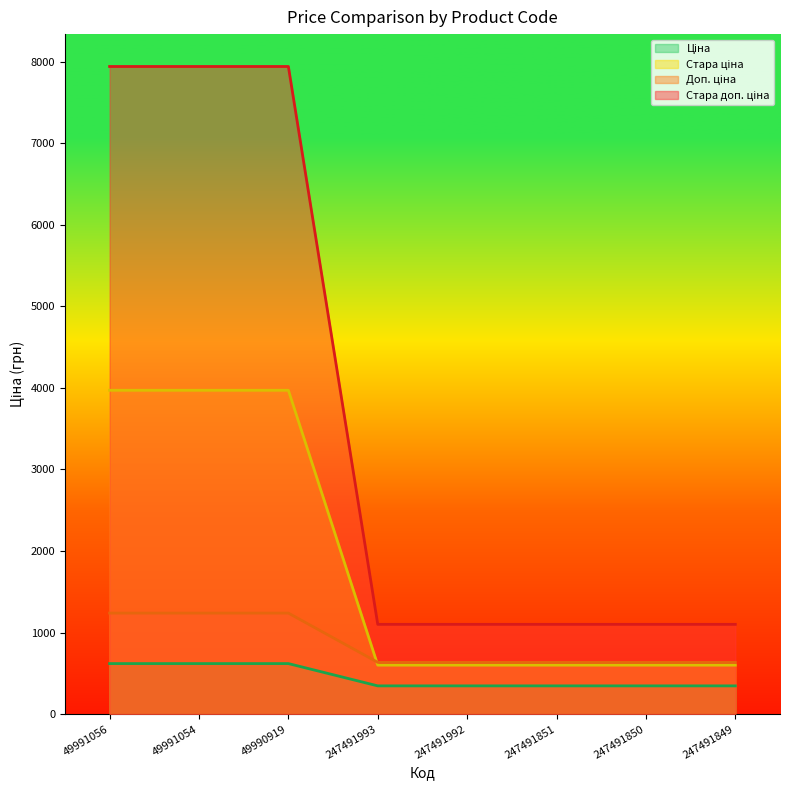

True or false: Стара ціна has more than 1 points higher than both neighbors.

False